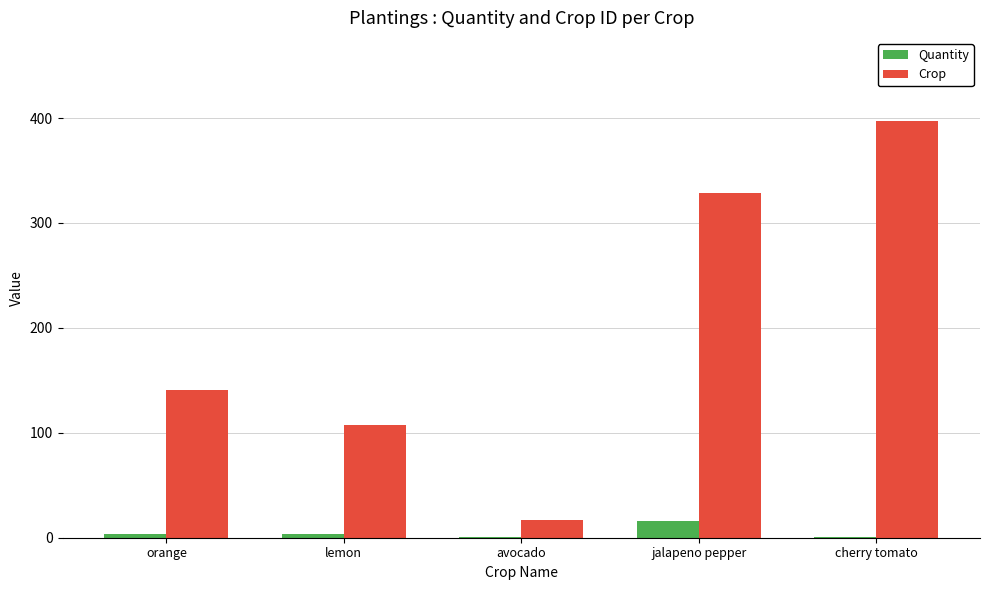

True or false: Crop has a value of 518 at cherry tomato.

False